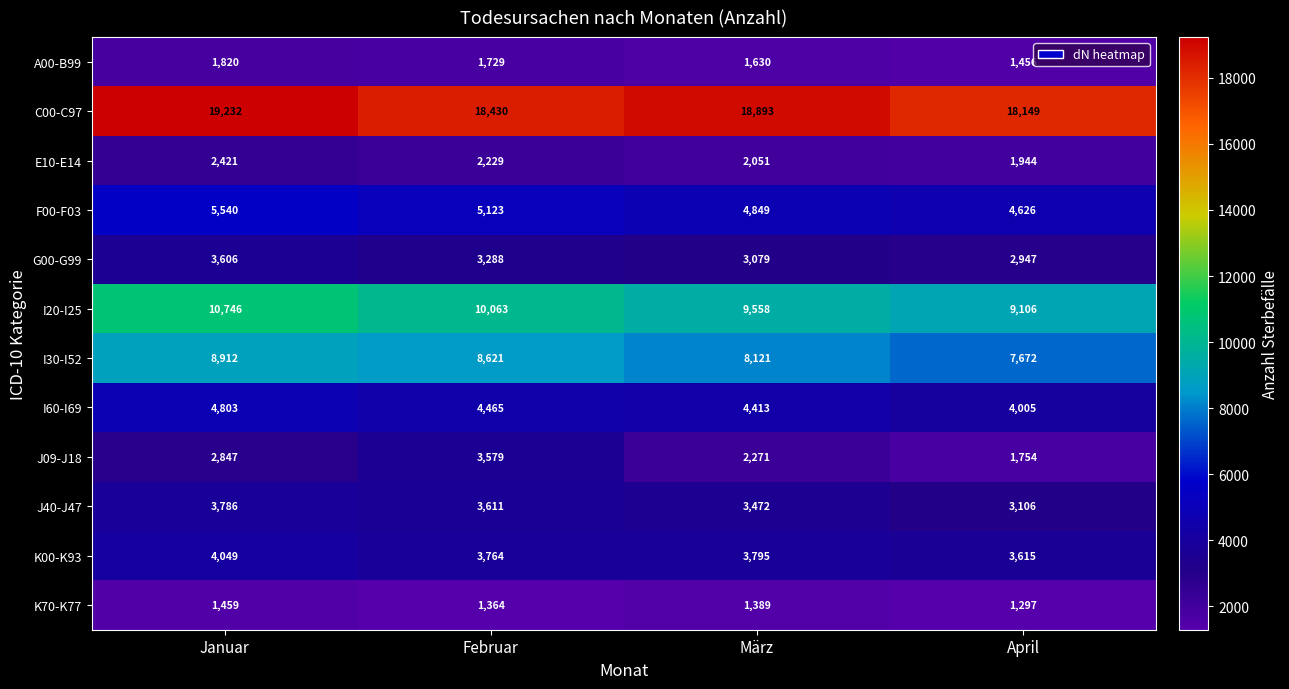

What is the sum of the J09-J18 values at März and April?

4025